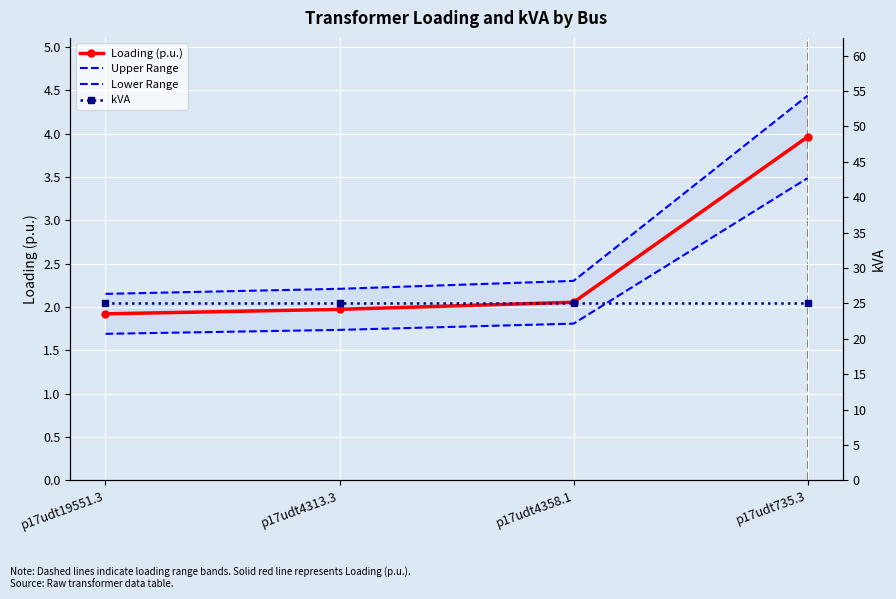

Is this an area chart (filled region under the line)?

No